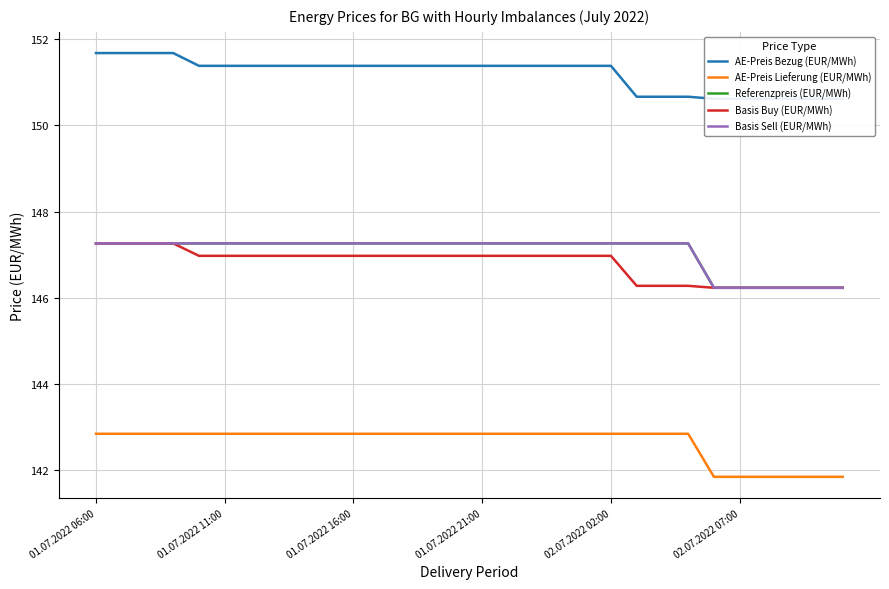

Reading left to right, what are all the values shown in this chart?

AE-Preis Bezug (EUR/MWh): 151.7	151.7	151.7	151.7	151.4	151.4	151.4	151.4	151.4	151.4	151.4	151.4	151.4	151.4	151.4	151.4	151.4	151.4	151.4	151.4	151.4	150.7	150.7	150.7	150.6	150.6	150.6	150.6	150.6	150.6
AE-Preis Lieferung (EUR/MWh): 142.8	142.8	142.8	142.8	142.8	142.8	142.8	142.8	142.8	142.8	142.8	142.8	142.8	142.8	142.8	142.8	142.8	142.8	142.8	142.8	142.8	142.8	142.8	142.8	141.8	141.8	141.8	141.8	141.8	141.8
Referenzpreis (EUR/MWh): 147.3	147.3	147.3	147.3	147.3	147.3	147.3	147.3	147.3	147.3	147.3	147.3	147.3	147.3	147.3	147.3	147.3	147.3	147.3	147.3	147.3	147.3	147.3	147.3	146.2	146.2	146.2	146.2	146.2	146.2
Basis Buy (EUR/MWh): 147.3	147.3	147.3	147.3	147.0	147.0	147.0	147.0	147.0	147.0	147.0	147.0	147.0	147.0	147.0	147.0	147.0	147.0	147.0	147.0	147.0	146.3	146.3	146.3	146.2	146.2	146.2	146.2	146.2	146.2
Basis Sell (EUR/MWh): 147.3	147.3	147.3	147.3	147.3	147.3	147.3	147.3	147.3	147.3	147.3	147.3	147.3	147.3	147.3	147.3	147.3	147.3	147.3	147.3	147.3	147.3	147.3	147.3	146.2	146.2	146.2	146.2	146.2	146.2